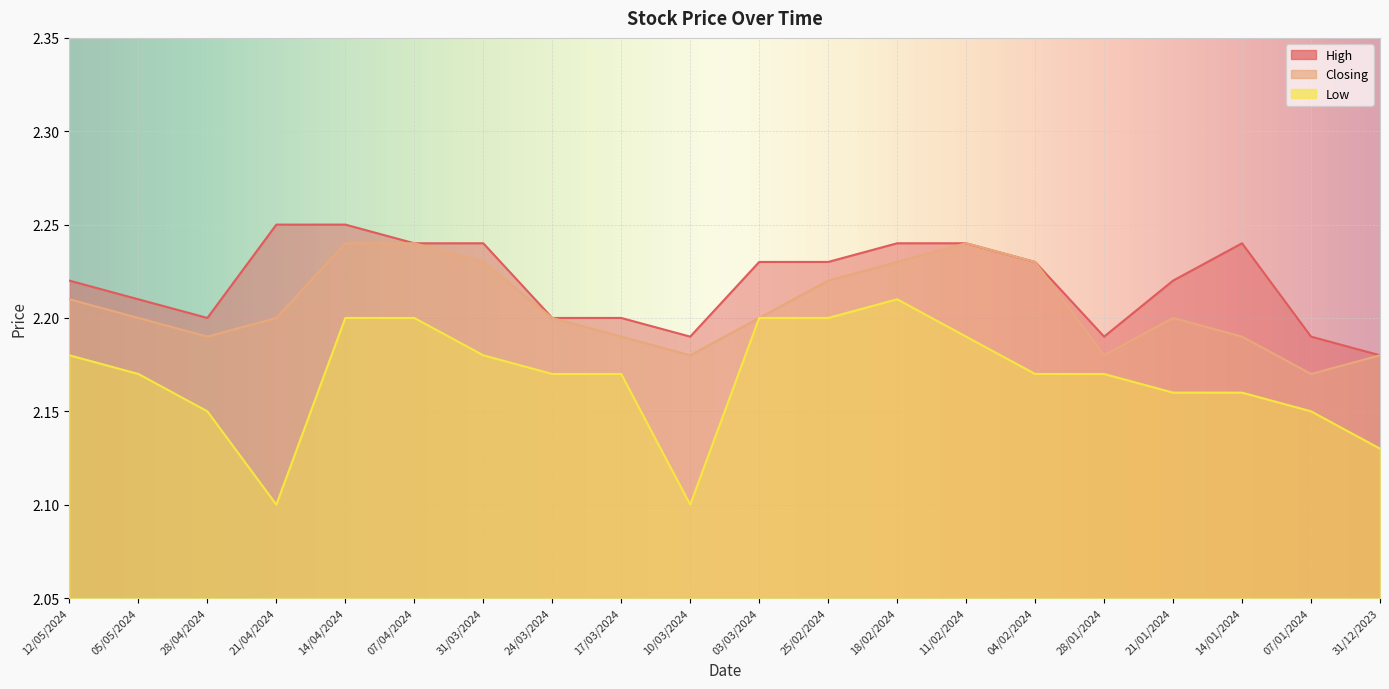

Between 14/04/2024 and 31/03/2024, which series saw the biggest shift?

Low